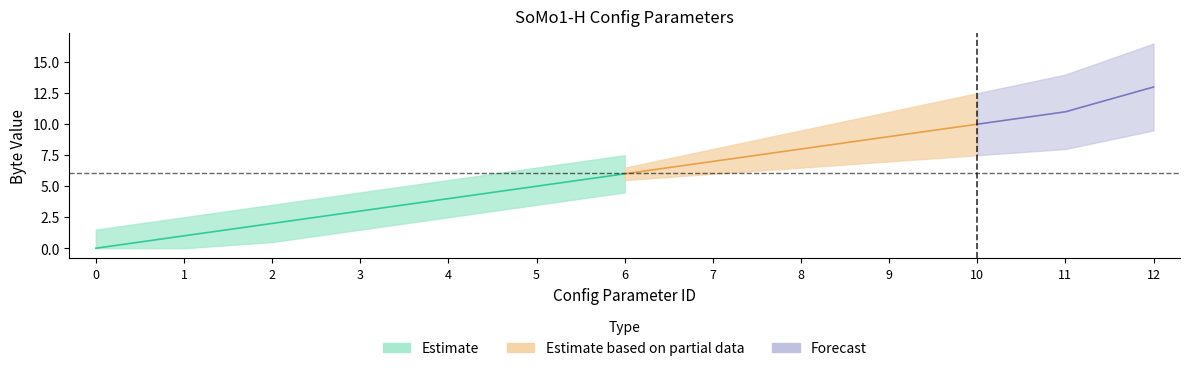

At which label does ID first exceed 6?

7